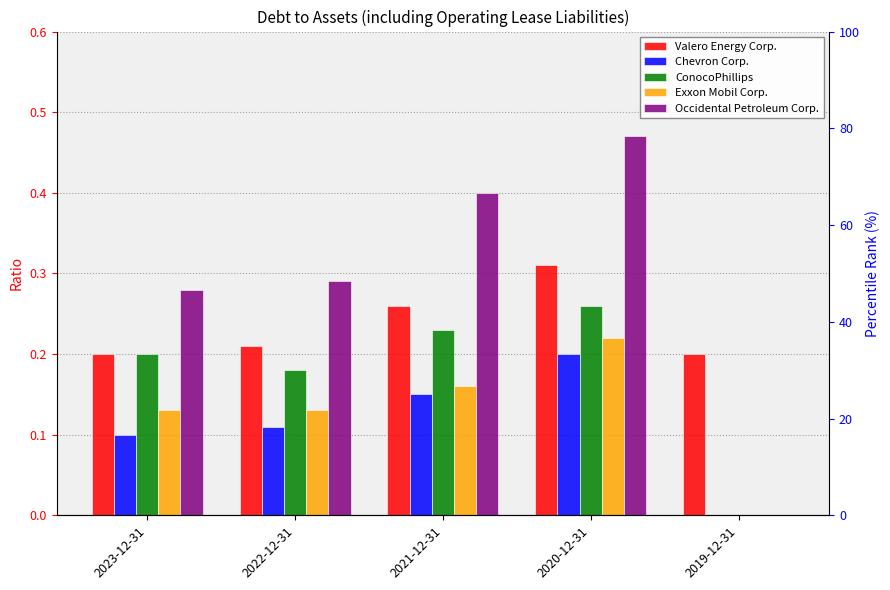

At which label does Occidental Petroleum Corp. reach its peak?

2020-12-31